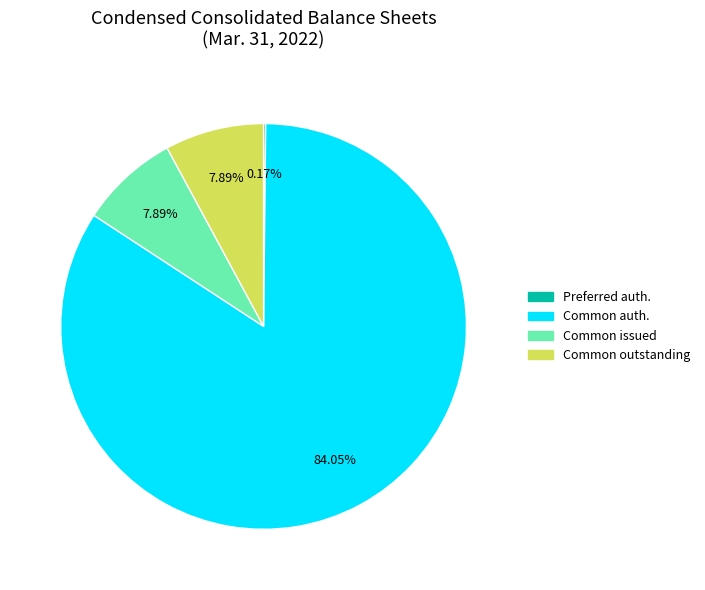

Do Common auth. and Common outstanding together represent more than half of the pie?

Yes